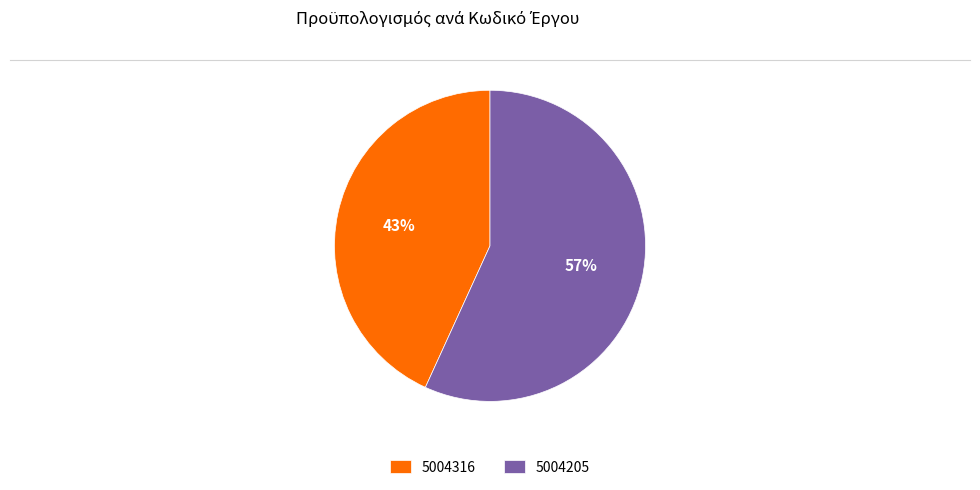

Which category has the biggest portion of the pie?

5004205